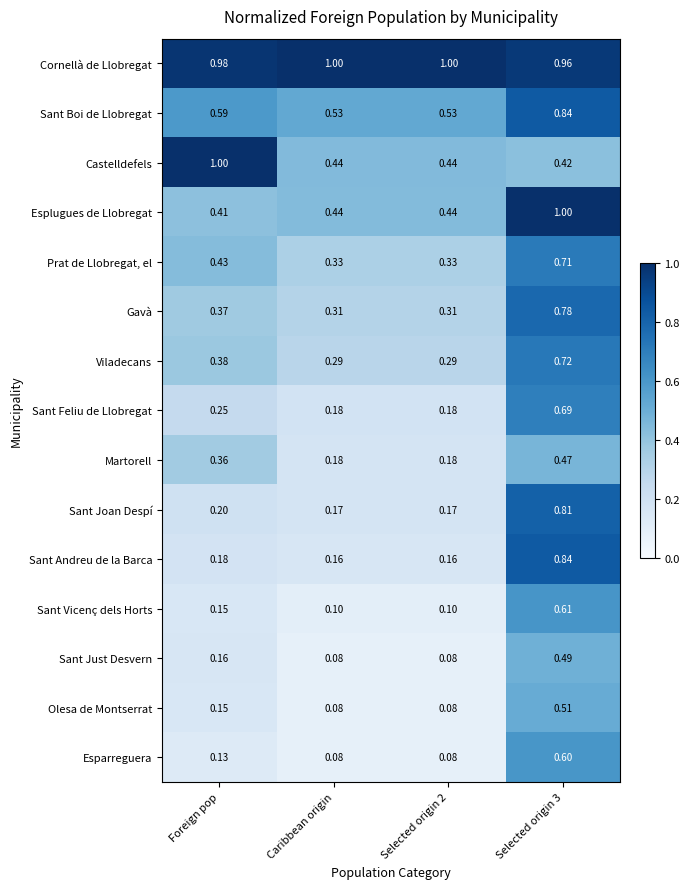

Which series has the largest range (max minus min)?

Sant Andreu de la Barca